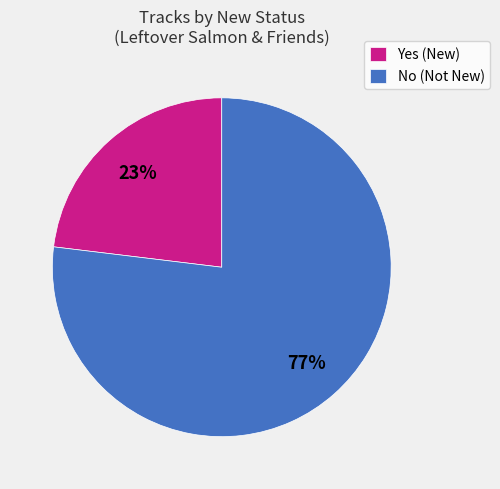

Which category has the biggest portion of the pie?

No (Not New)